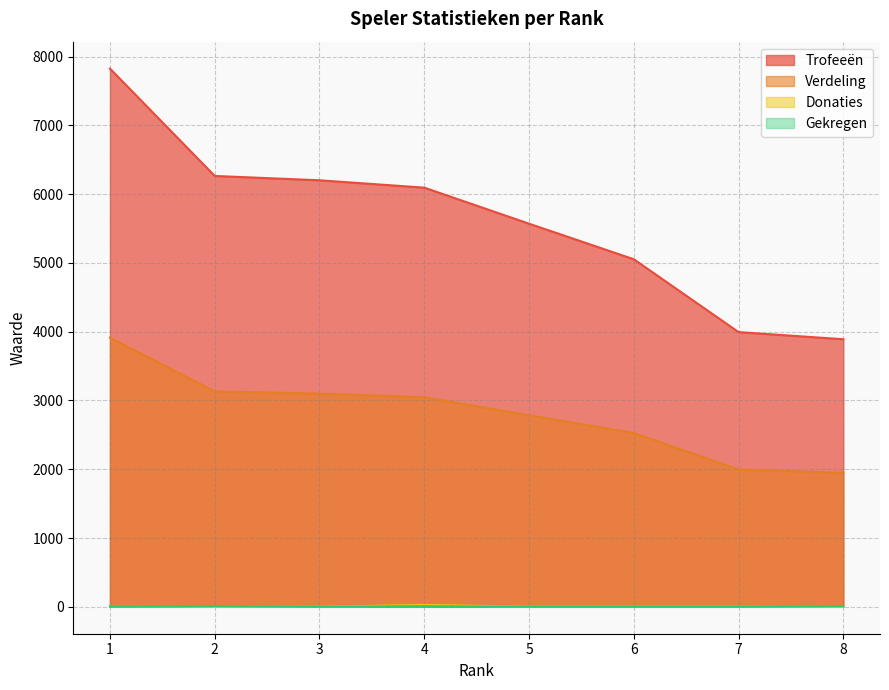

What is the sum of all Trofeeën values?

44891